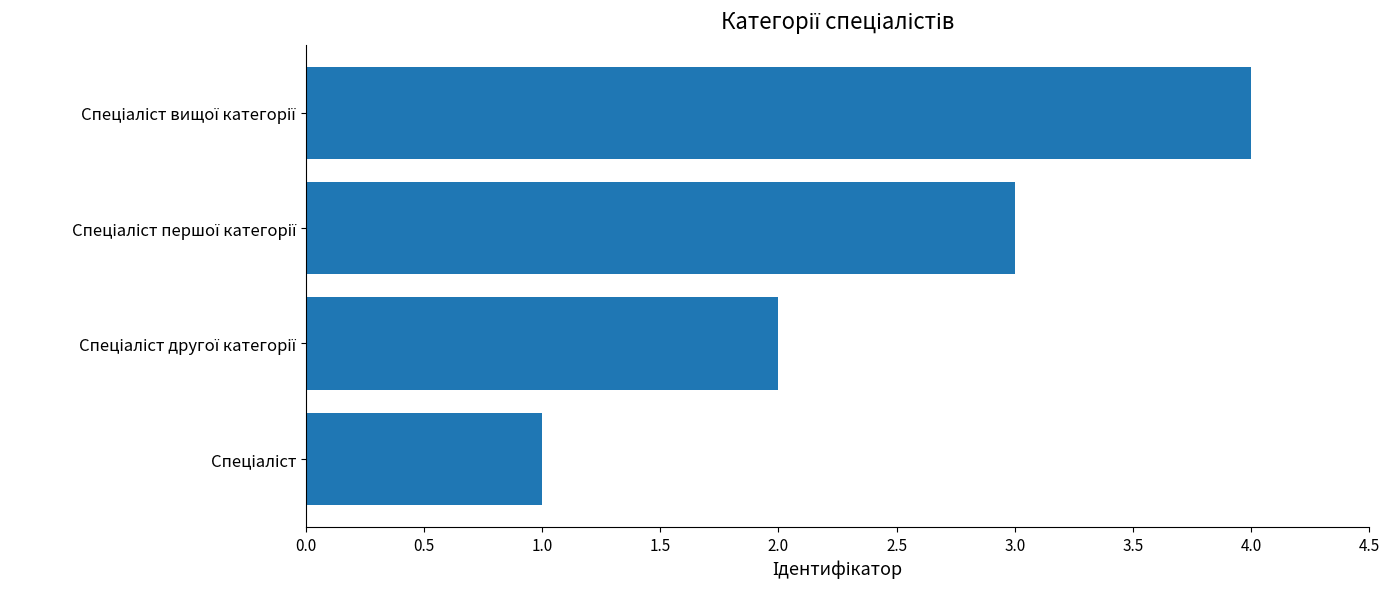

What is the difference between the maximum and minimum values?

3